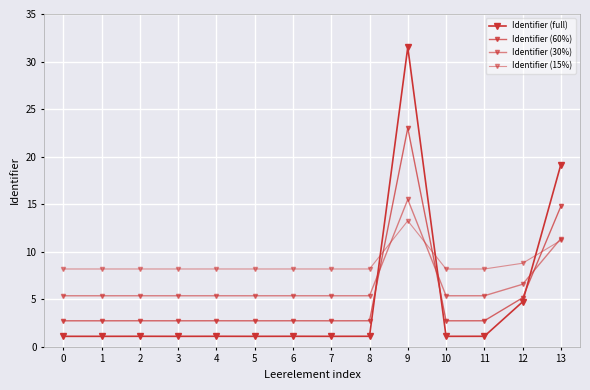

How many categories are shown in the chart?

14